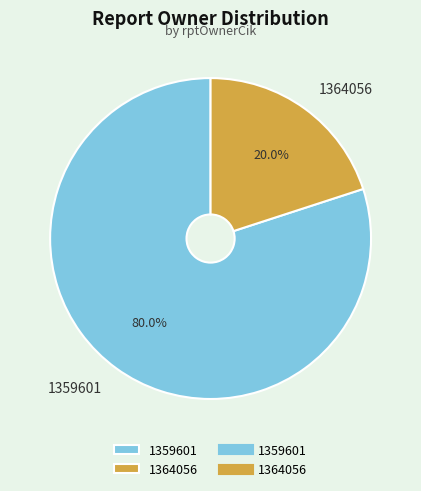

How much of the chart is everything except 1364056?

80.0%